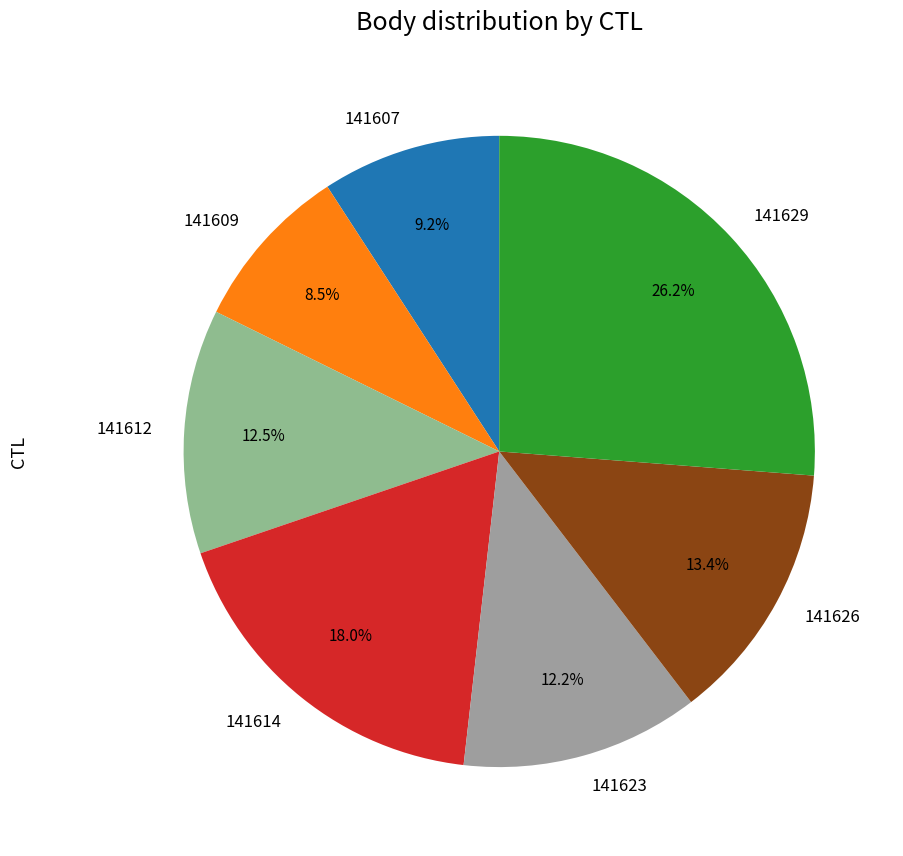

To the nearest percent, what percentage of the pie is 141607?

9%